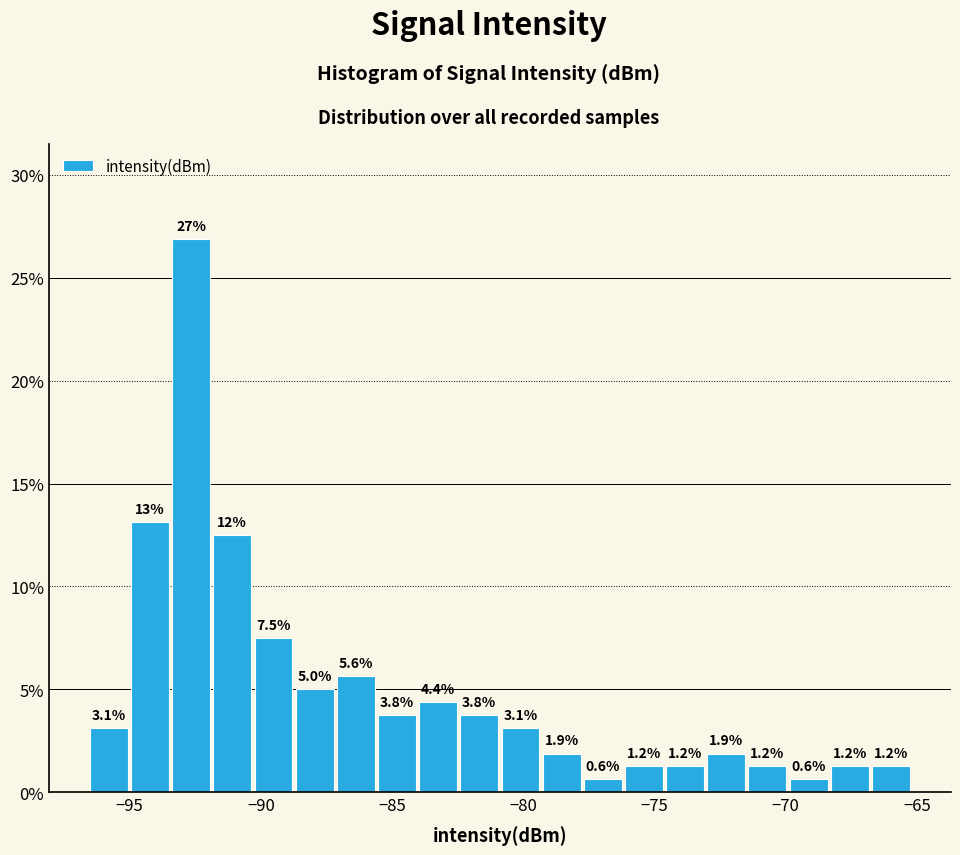

Around what value on the x-axis is the tallest bar? Give the approximate position of its centre, as read against the axis.

-92.5